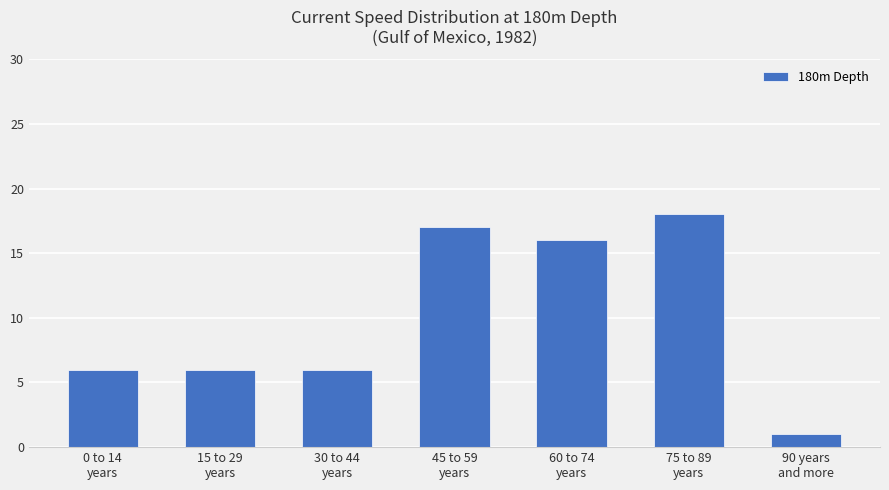

What is the value of the 7th bar from the left?

1